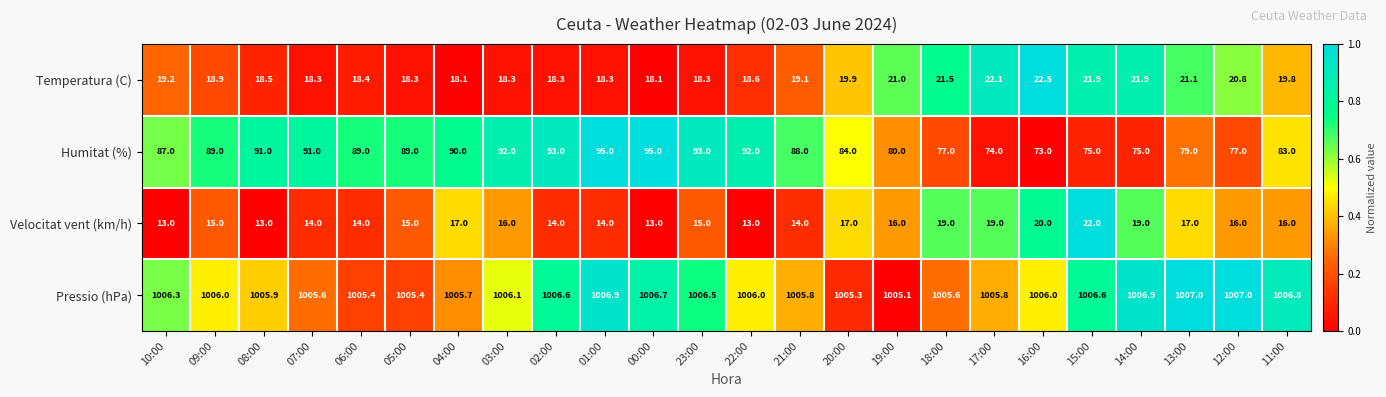

At how many categories does at least one series exceed 573?

24